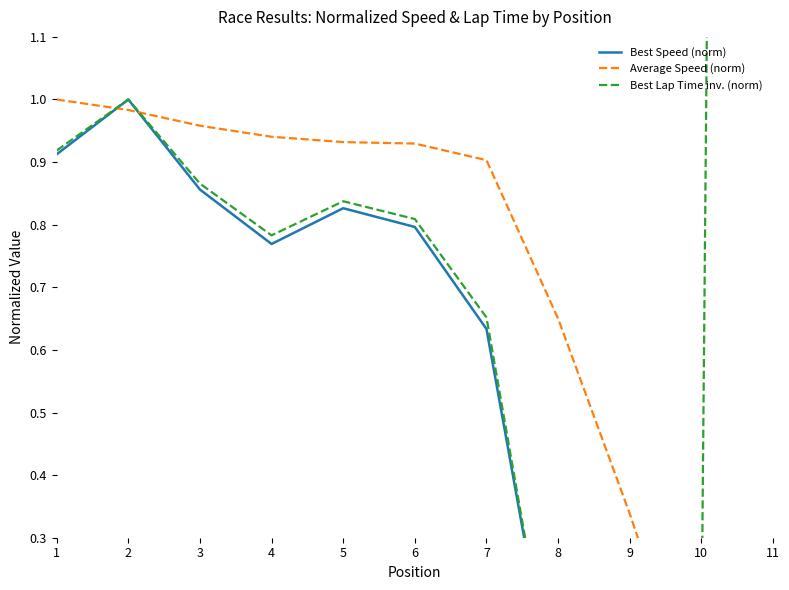

Which series ends up on top after the final intersection of Average Speed (norm) and Best Speed (norm)?

Average Speed (norm)